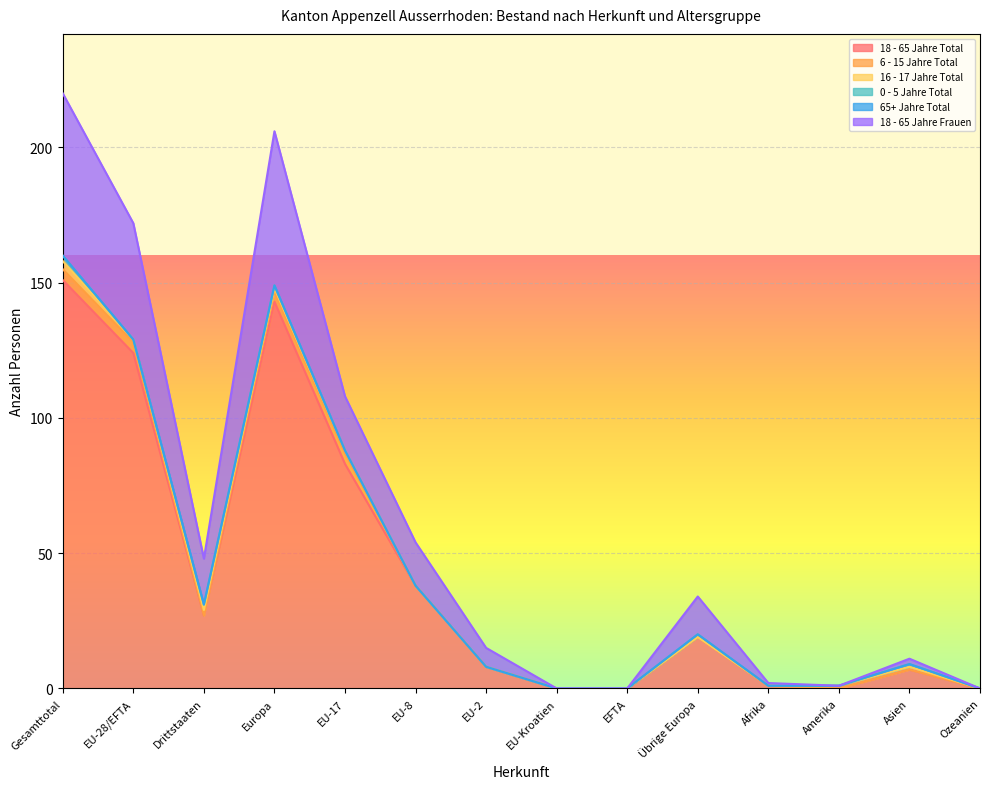

What is the difference between the maximum and second lowest values in the 18 - 65 Jahre Frauen series?

60